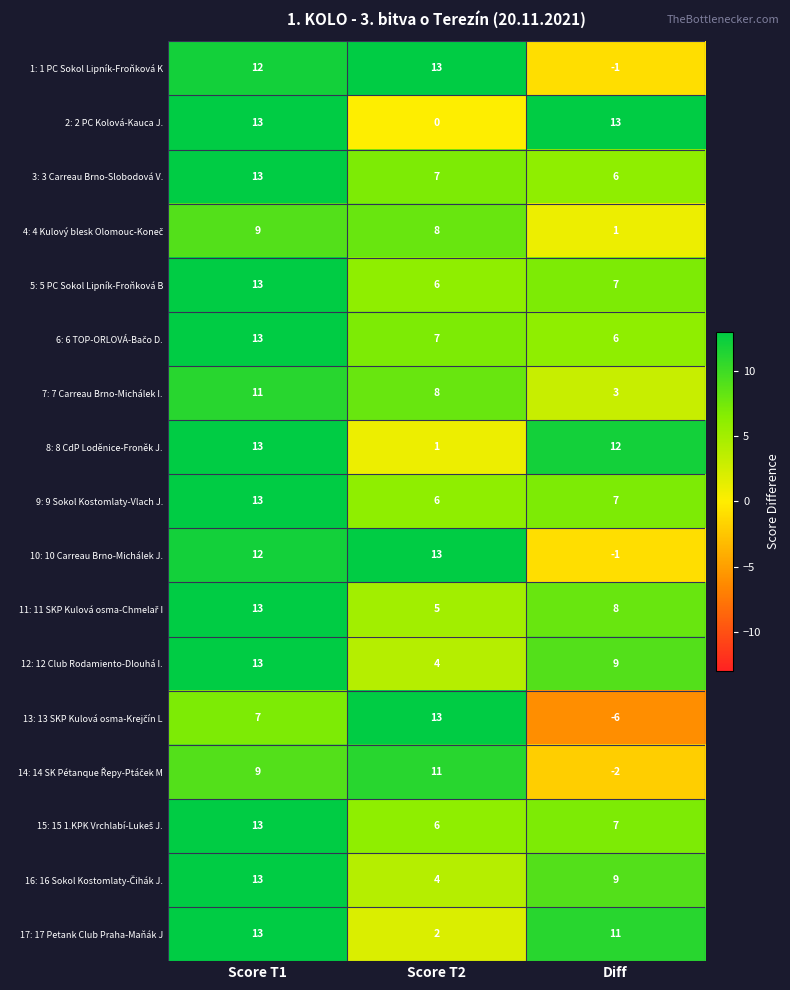

What is the total value across all series at Score T1?

203